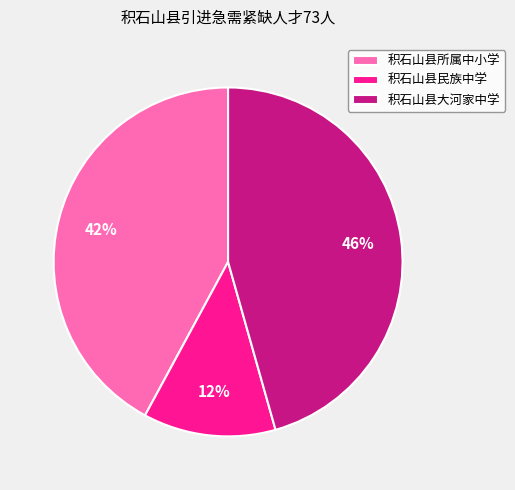

Does any single category account for the majority?

No